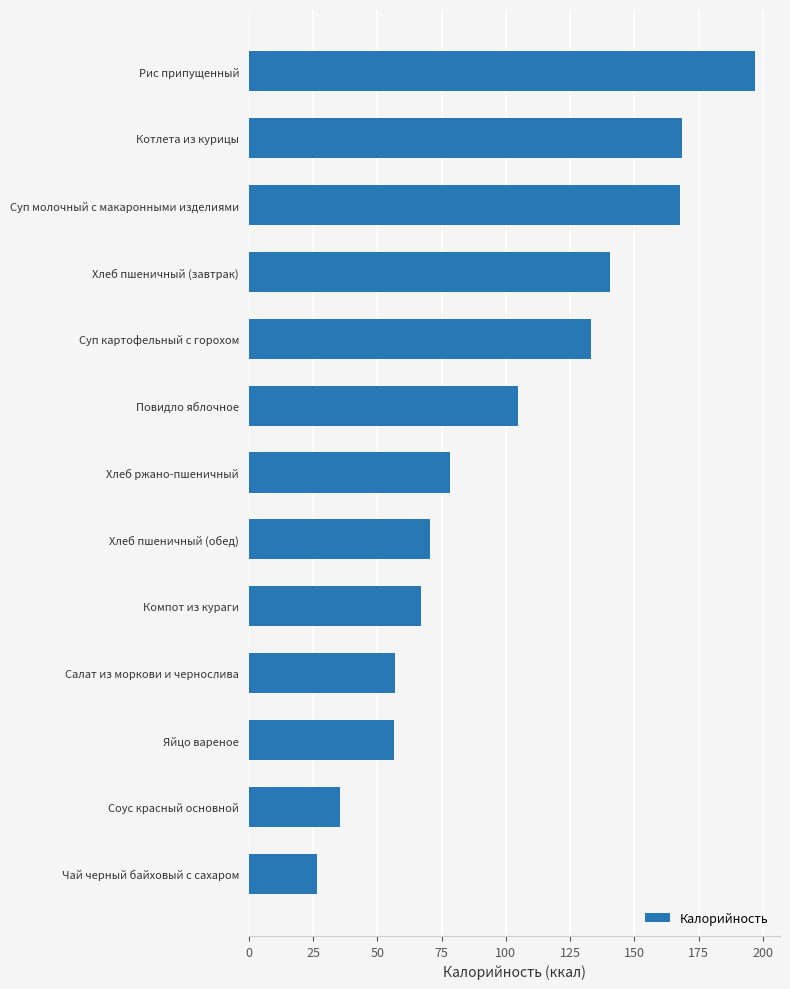

How many data points are less than 78?

6